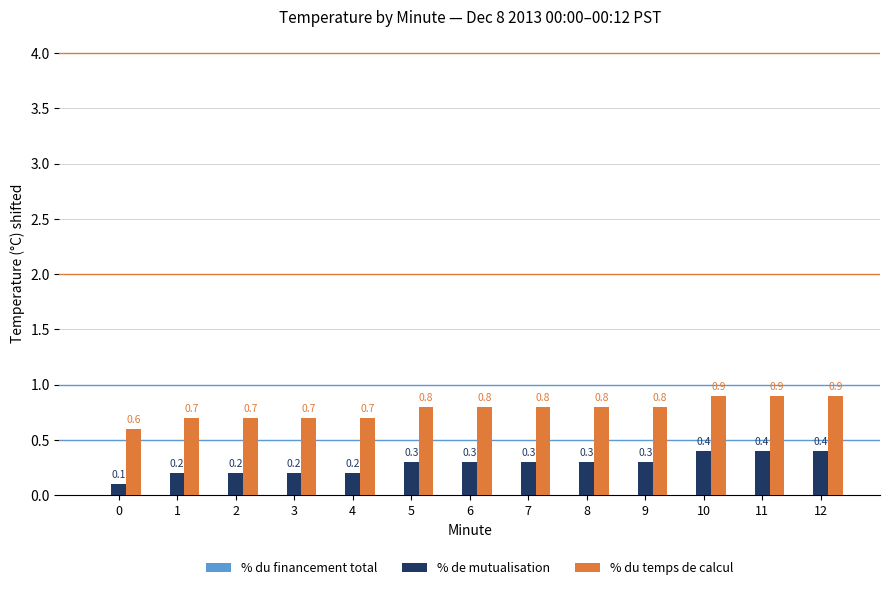

What is the total value across all series at 8?

1.1